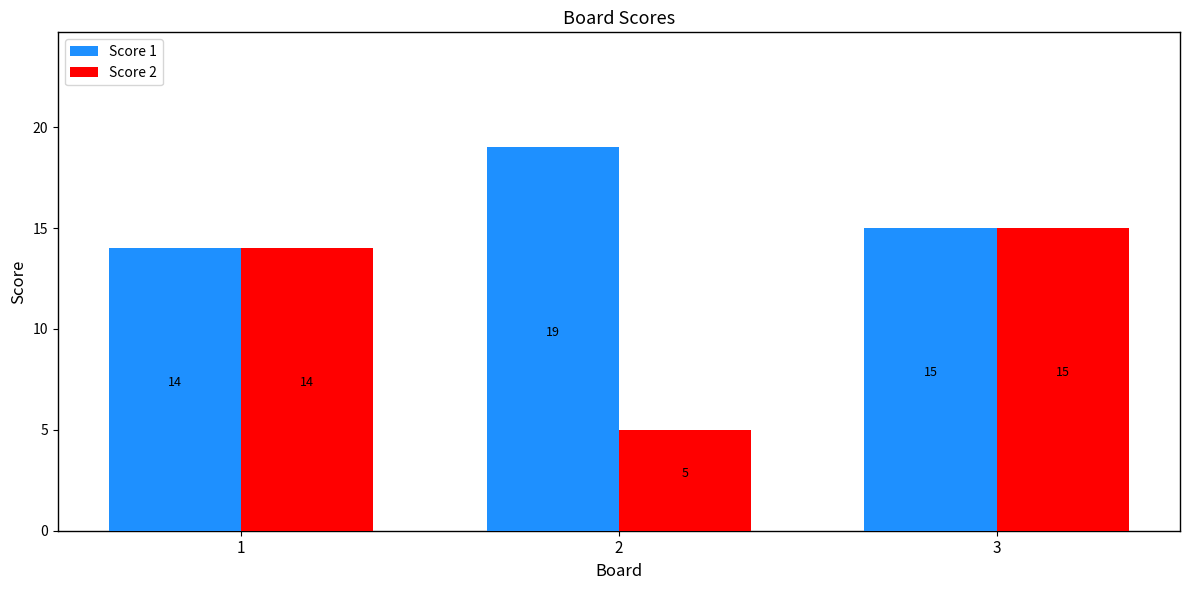

Is the value of Score 1 at 3 greater than the value of Score 2 at 1?

Yes